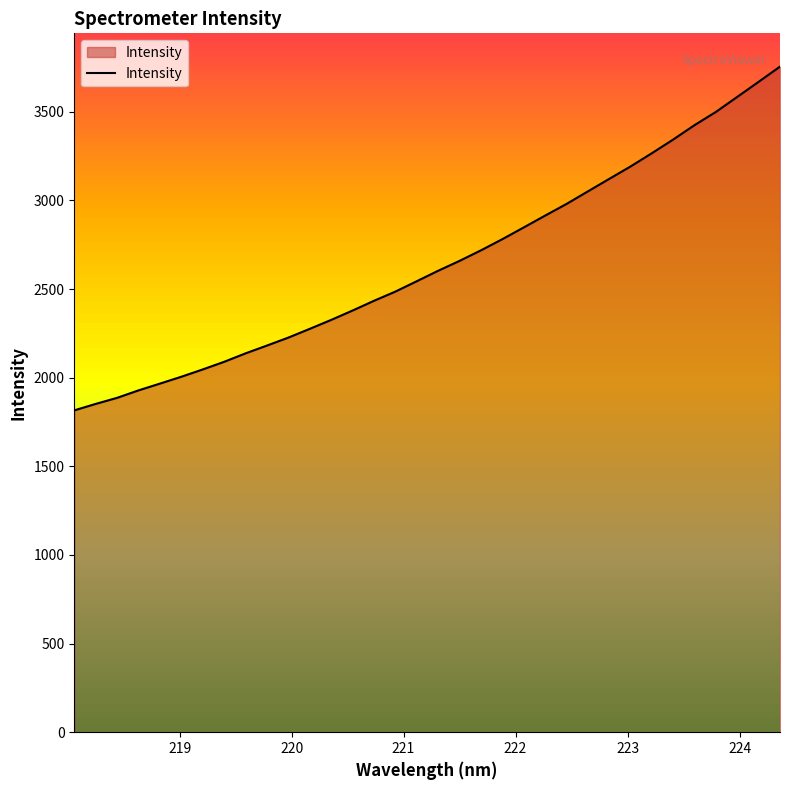

What is the smallest value displayed?

1815.9